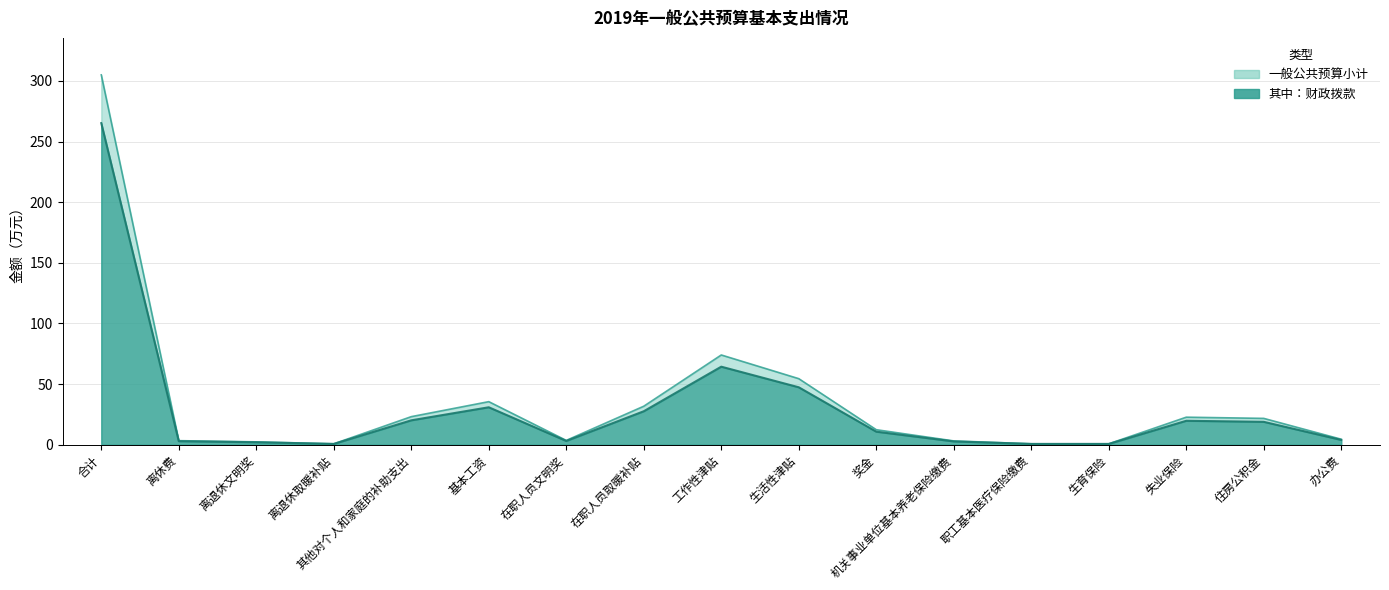

How many lines are shown in the chart?

2